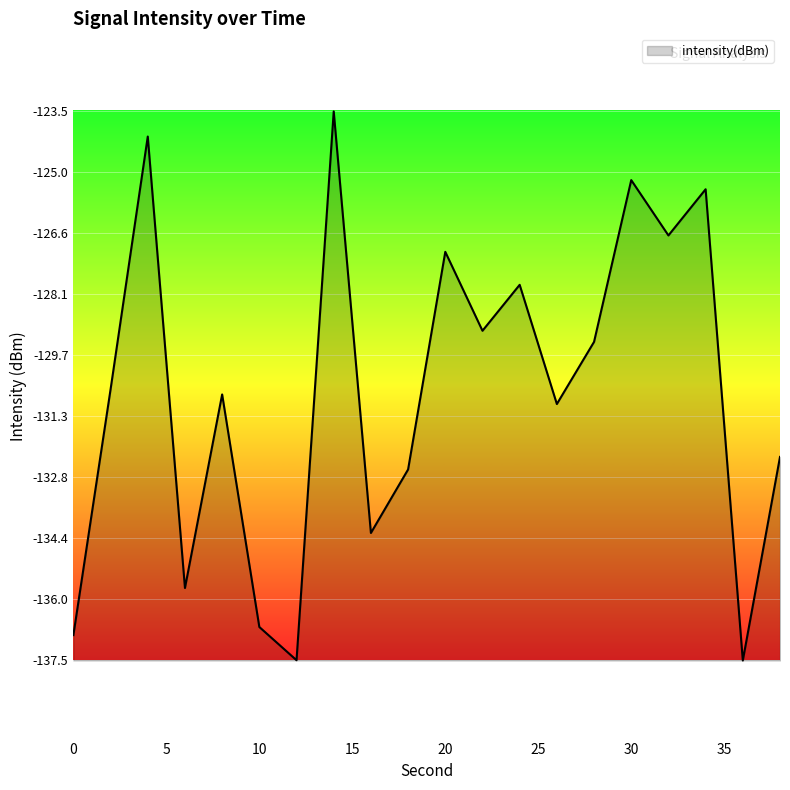

What is the smallest value displayed?

-137.5